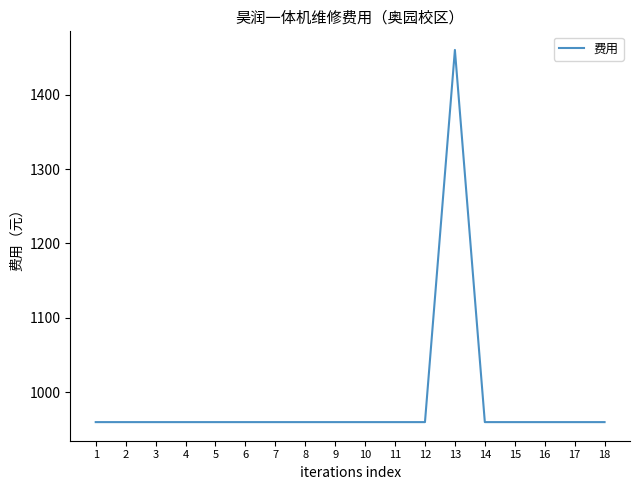

Is this an area chart (filled region under the line)?

No